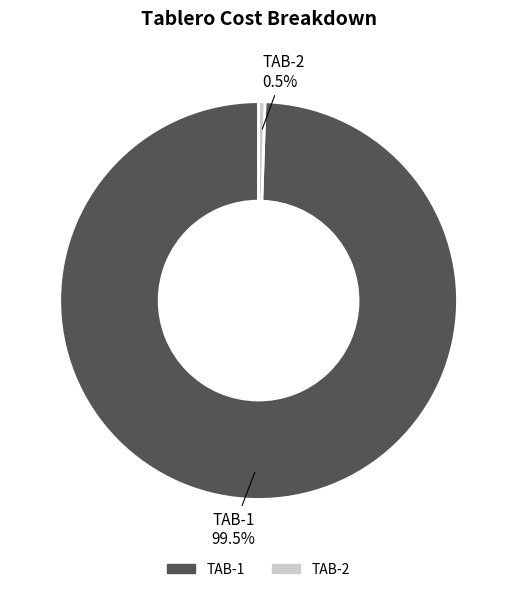

Combined, do TAB-1 and TAB-2 account for over 50%?

Yes